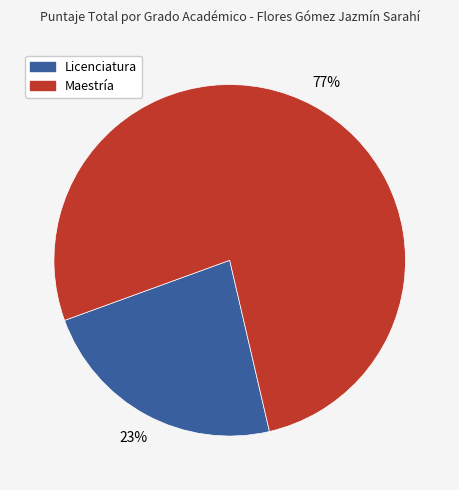

How many slices are in this pie chart?

2